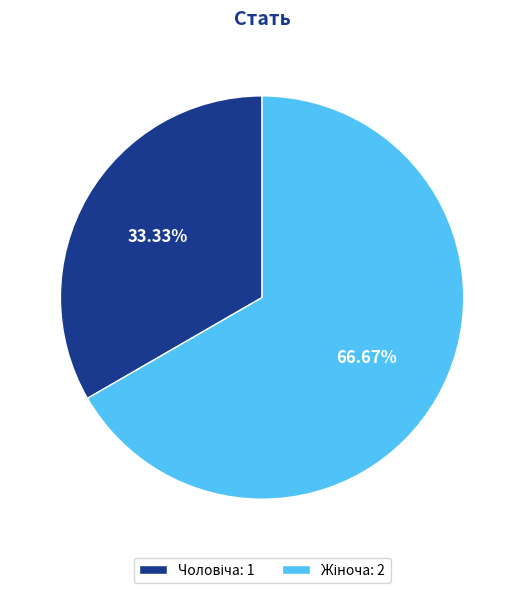

Does any single category account for the majority?

Yes